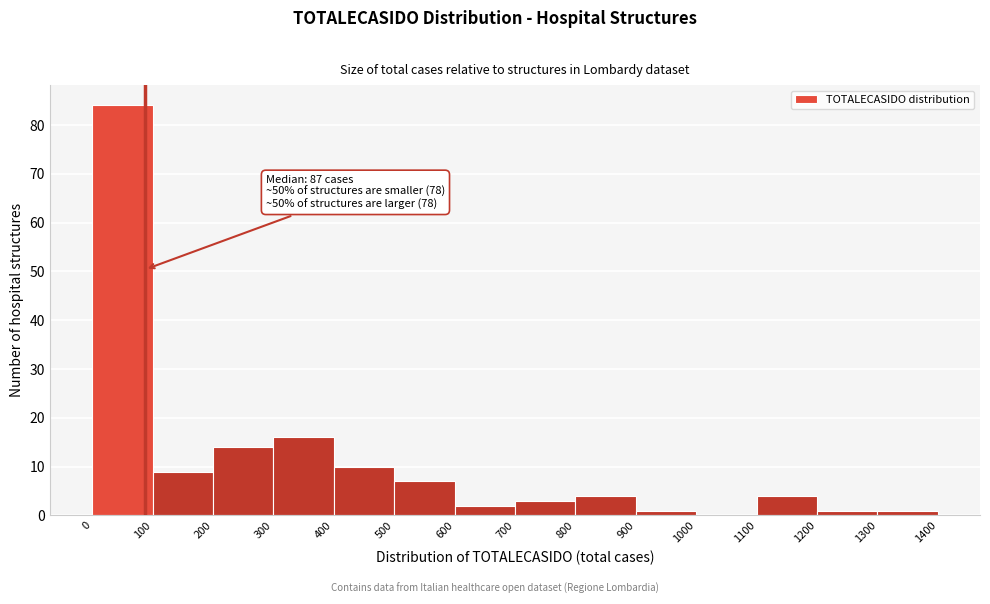

Which range on the x-axis has the tallest bar?

0 to 100